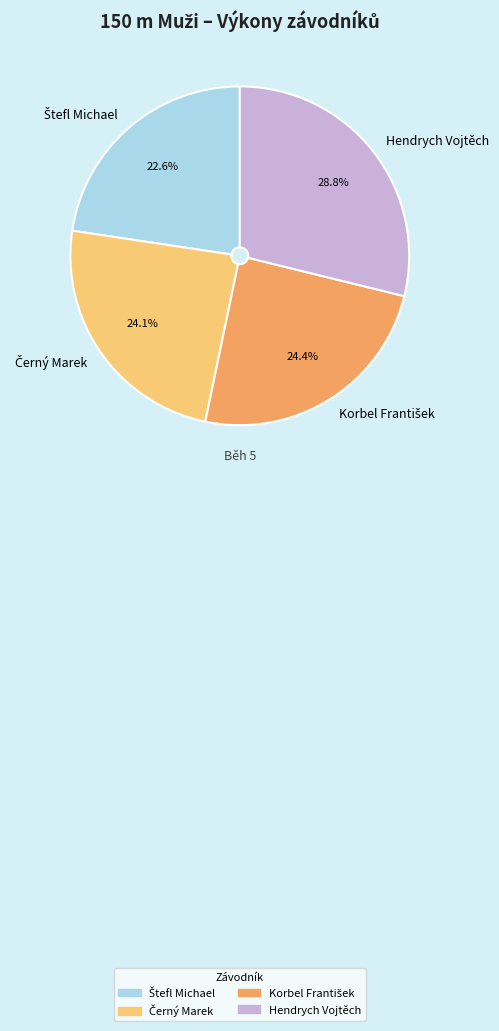

Is it true that Hendrych Vojtěch is 17% of the pie?

False